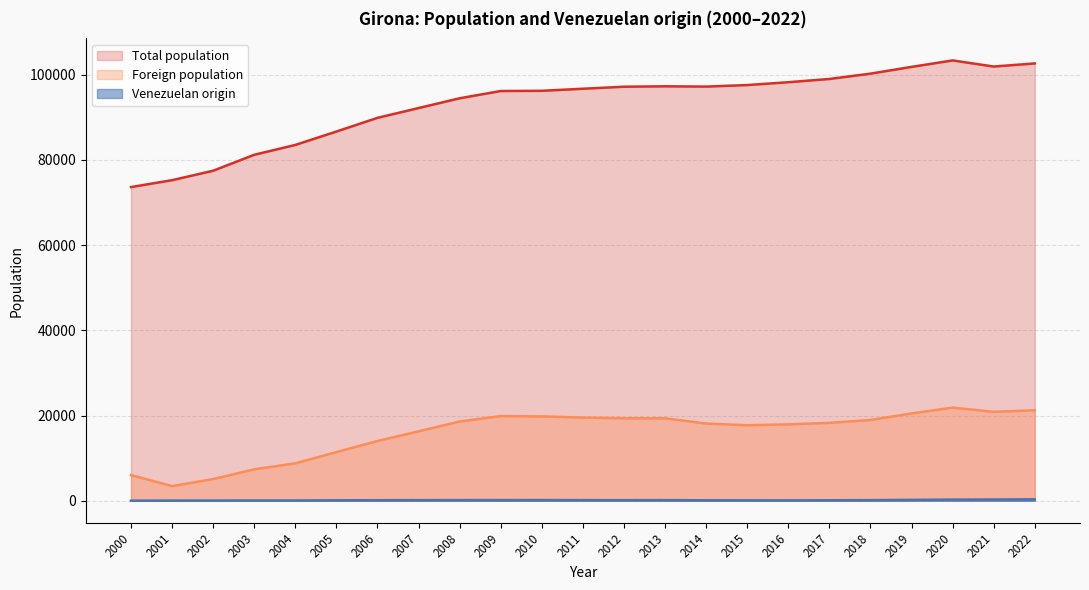

The Venezuelan origin series shows 161 at 2015. True or false?

False